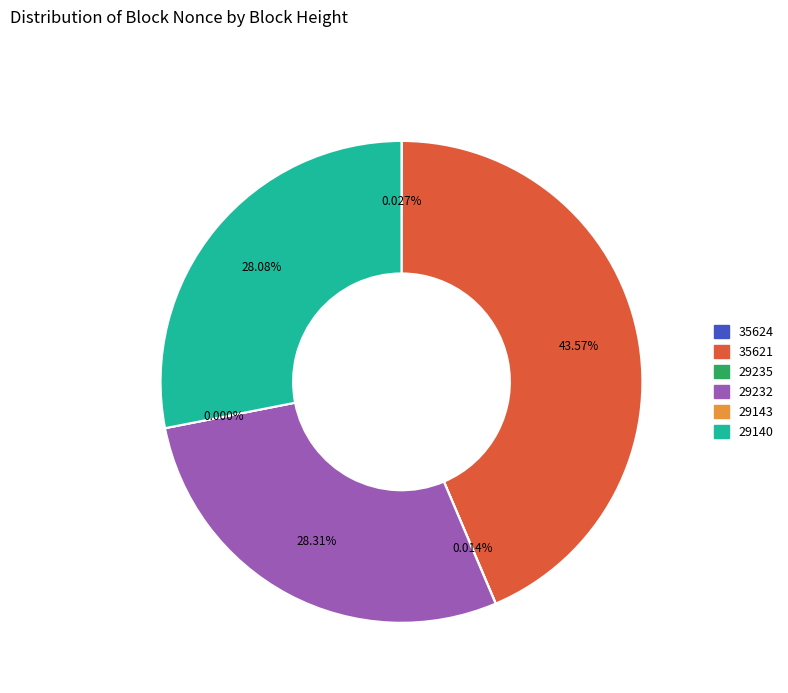

Does 35621 represent more than half of the total?

No